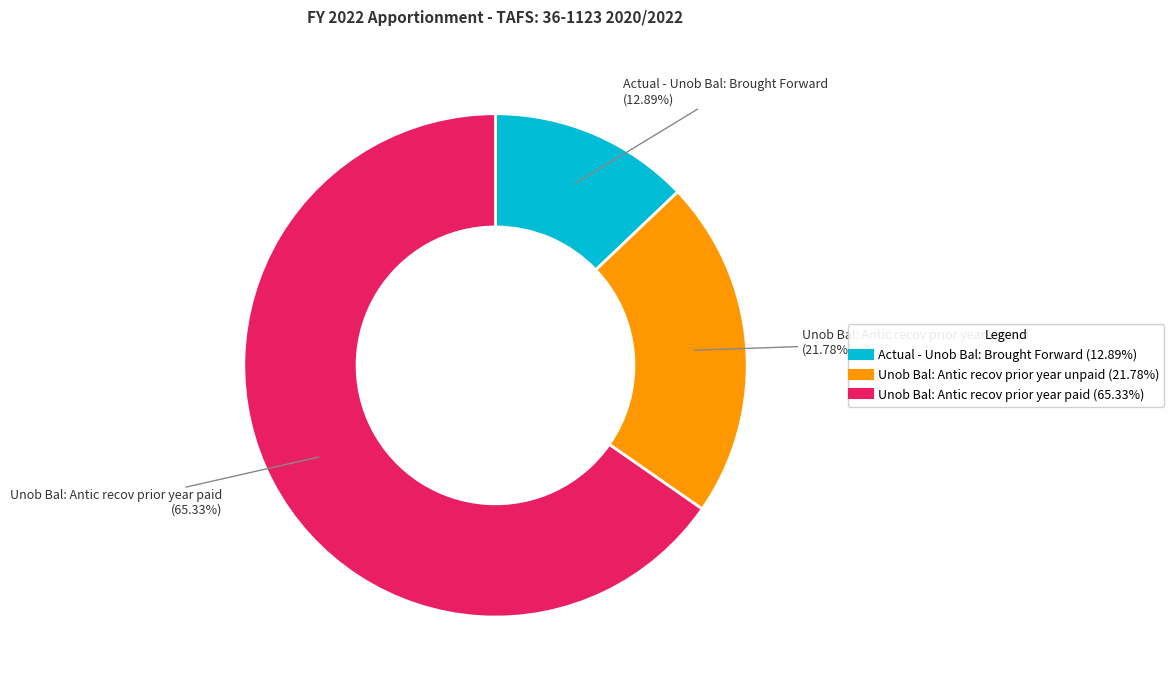

Rank the categories by value from highest to lowest.

Unob Bal: Antic recov prior year paid, Unob Bal: Antic recov prior year unpaid, Actual - Unob Bal: Brought Forward